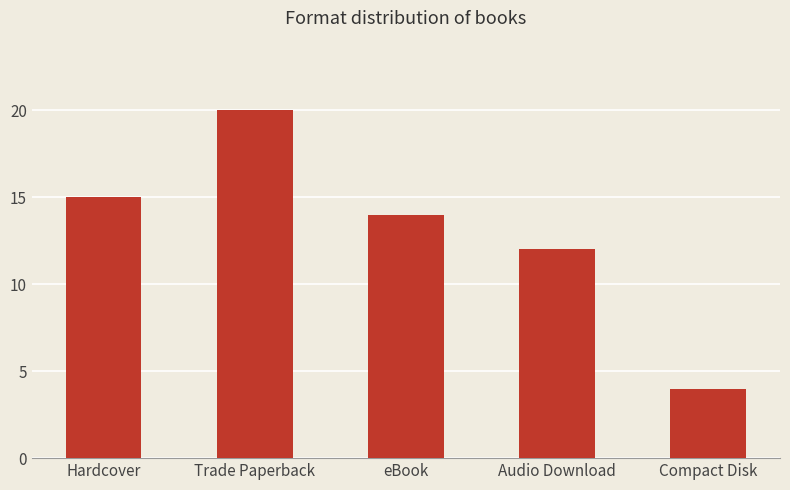

What is the value of the 2nd bar from the left?

20